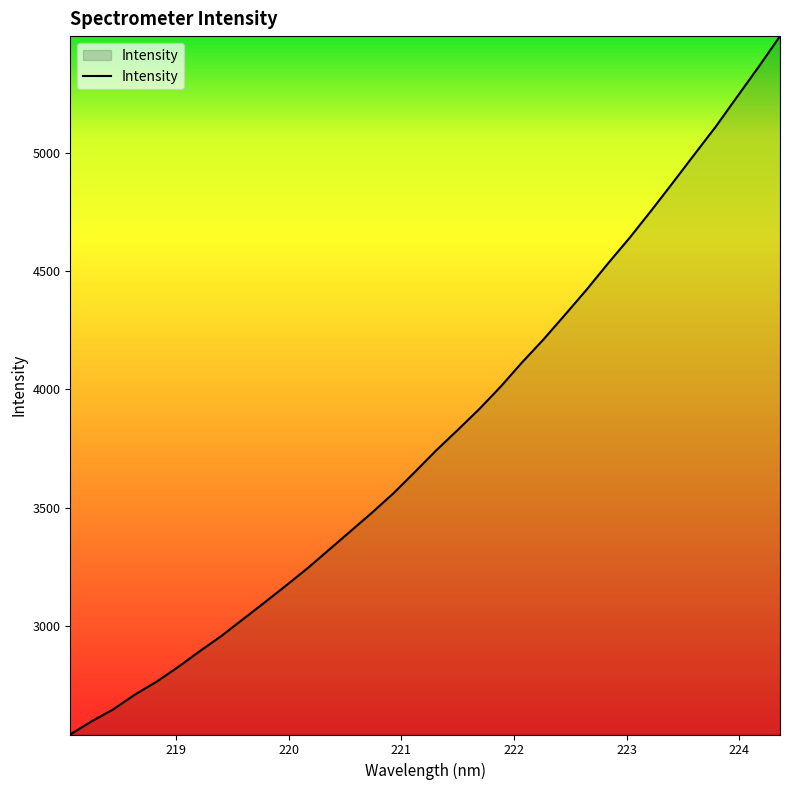

What is the difference between the maximum and minimum values?

2949.9